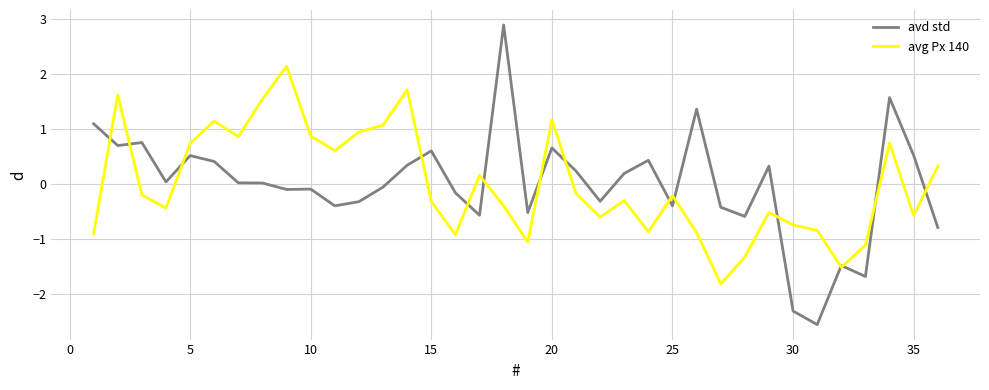

What is the greatest value displayed?

2.9